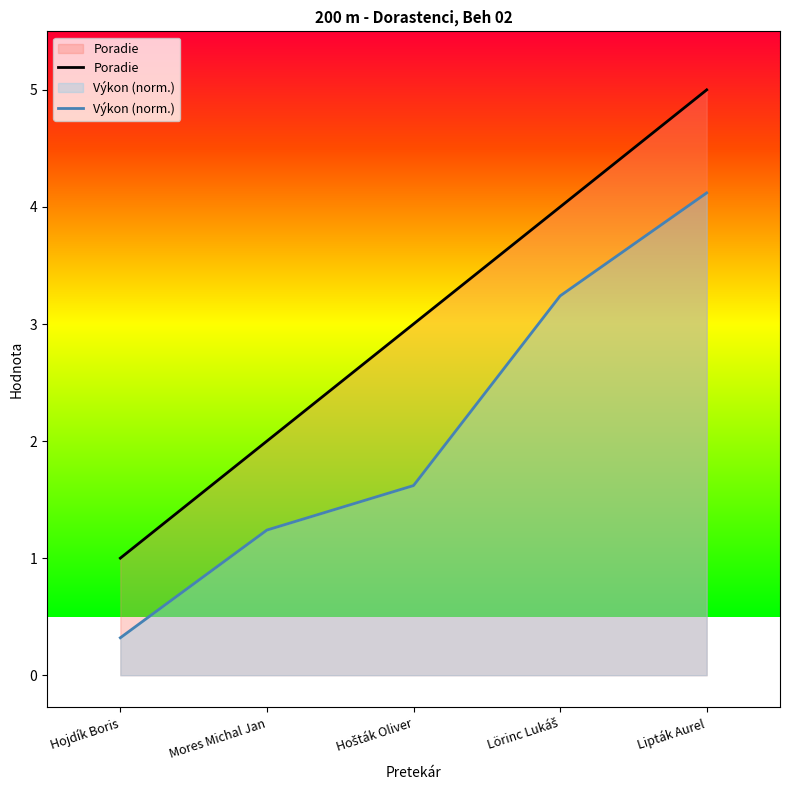

What is the difference between the maximum and minimum values in the Poradie series?

4.0